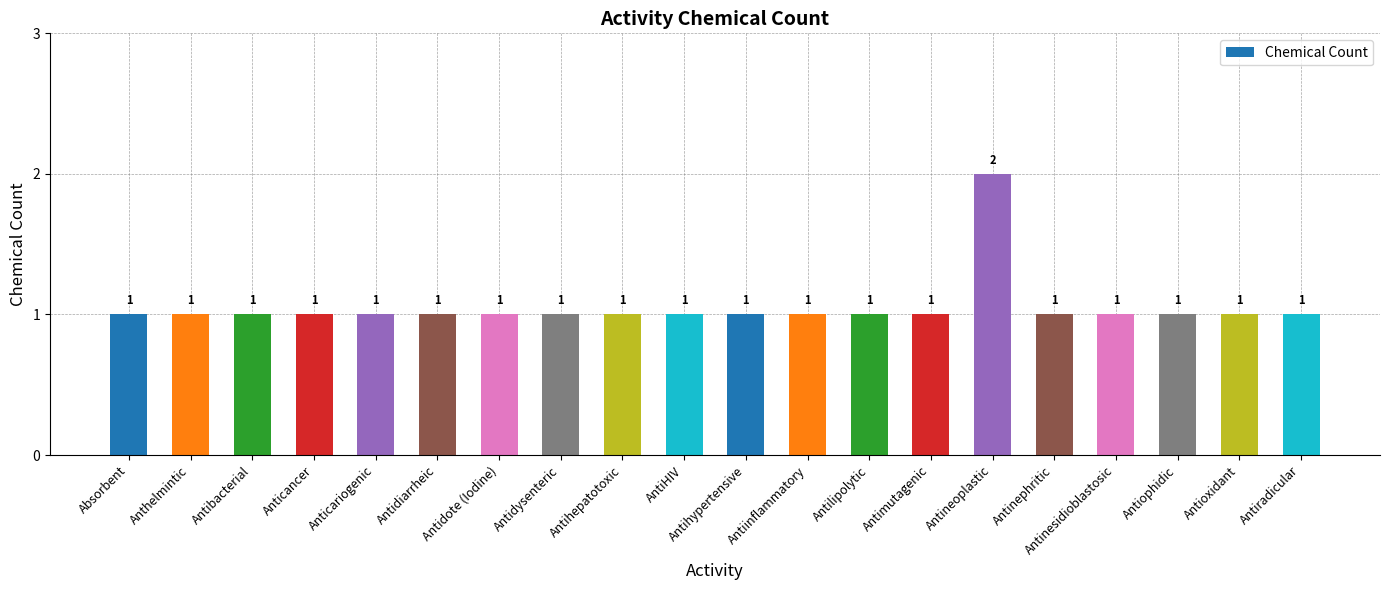

Count the values in the range 1 to 2.

20